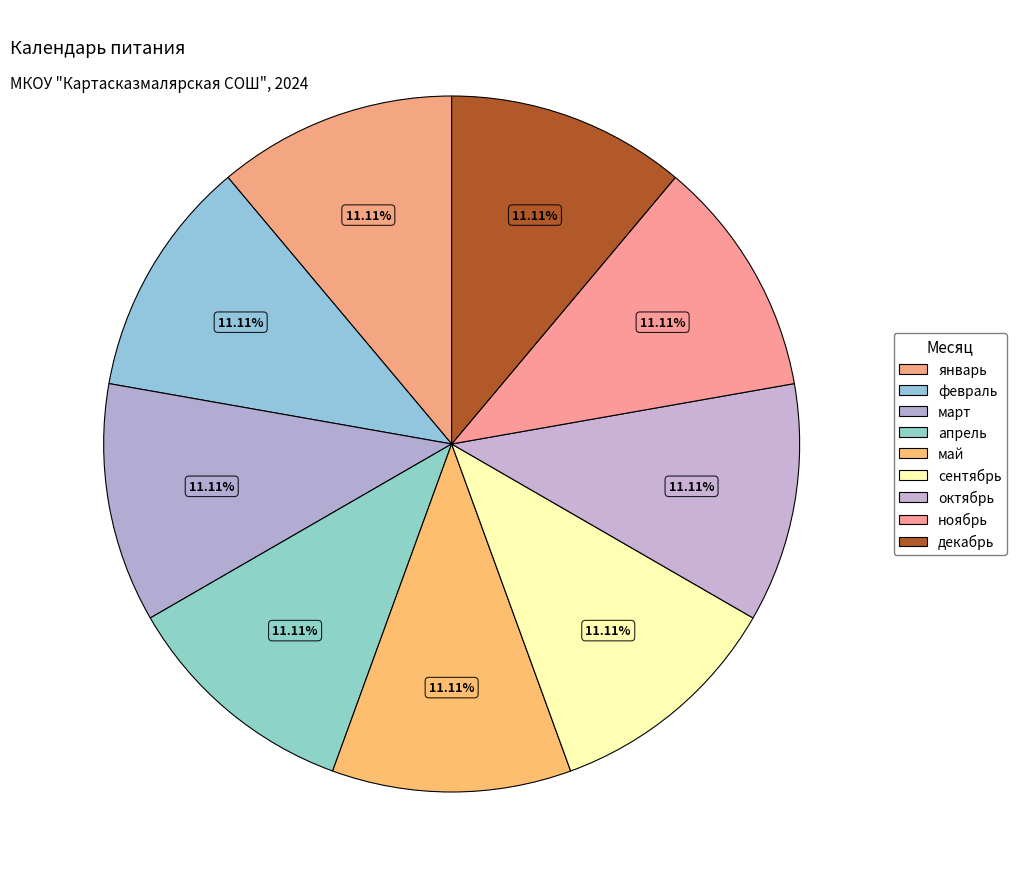

How many slices are in this pie chart?

9